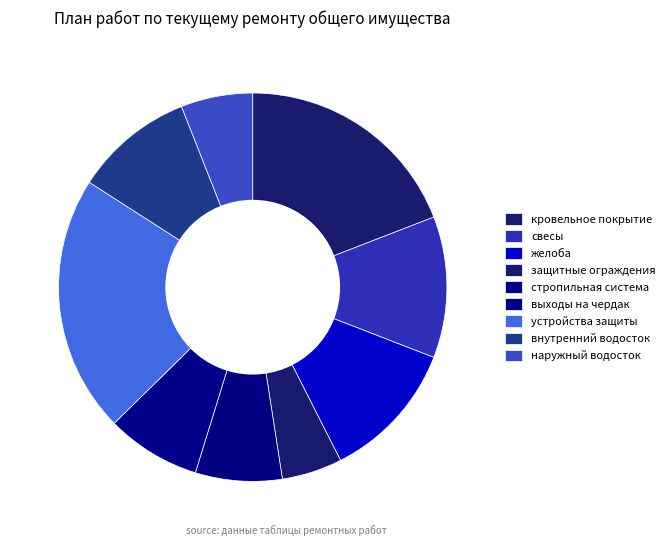

Is there a majority slice in this chart?

No